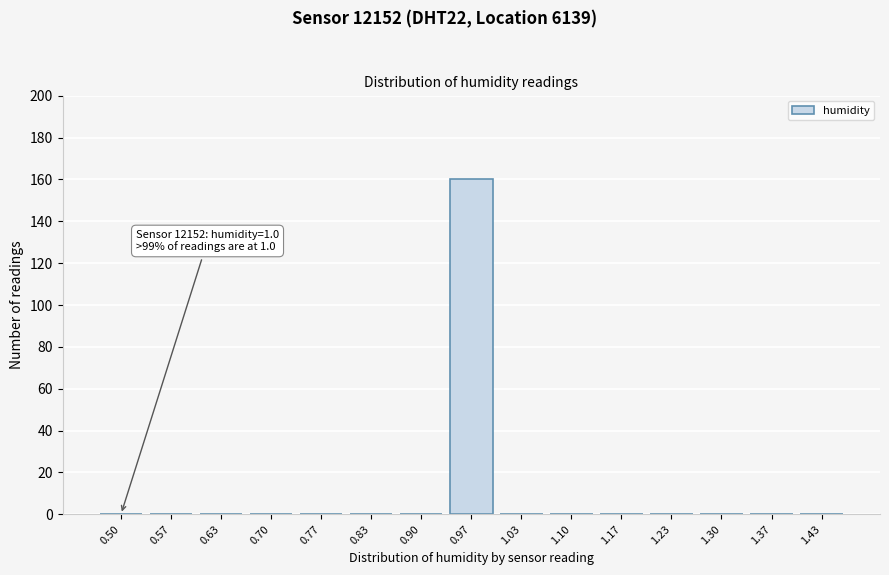

Reading left to right, list all the values displayed in this chart.

0.50=0	0.57=0	0.63=0	0.70=0	0.77=0	0.83=0	0.90=0	0.97=160	1.03=0	1.10=0	1.17=0	1.23=0	1.30=0	1.37=0	1.43=0